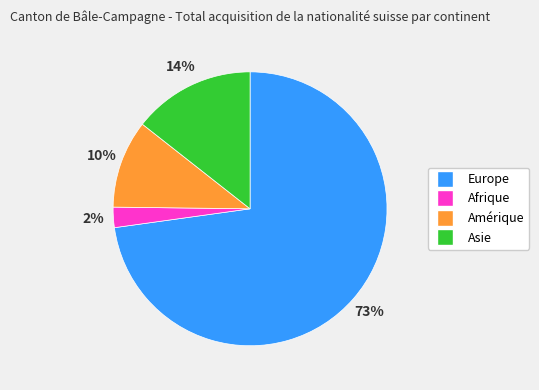

To the nearest percent, what is the average slice percentage?

25%